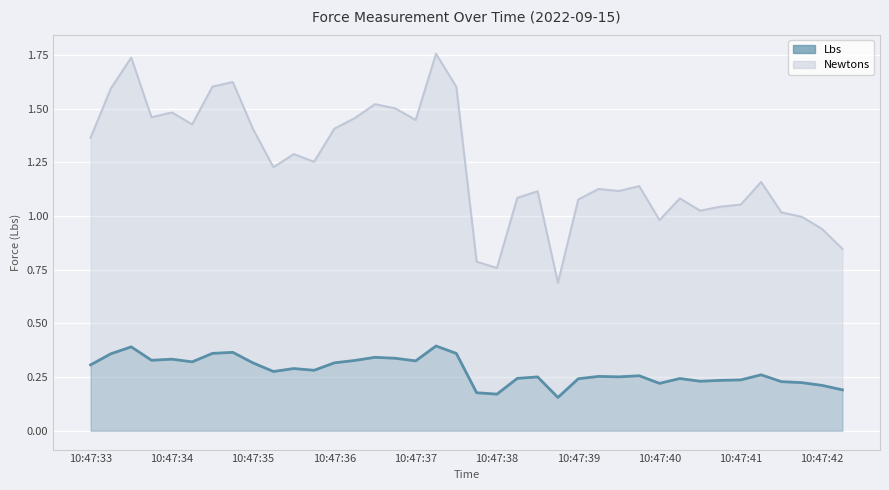

How many distinct data groups are displayed?

1